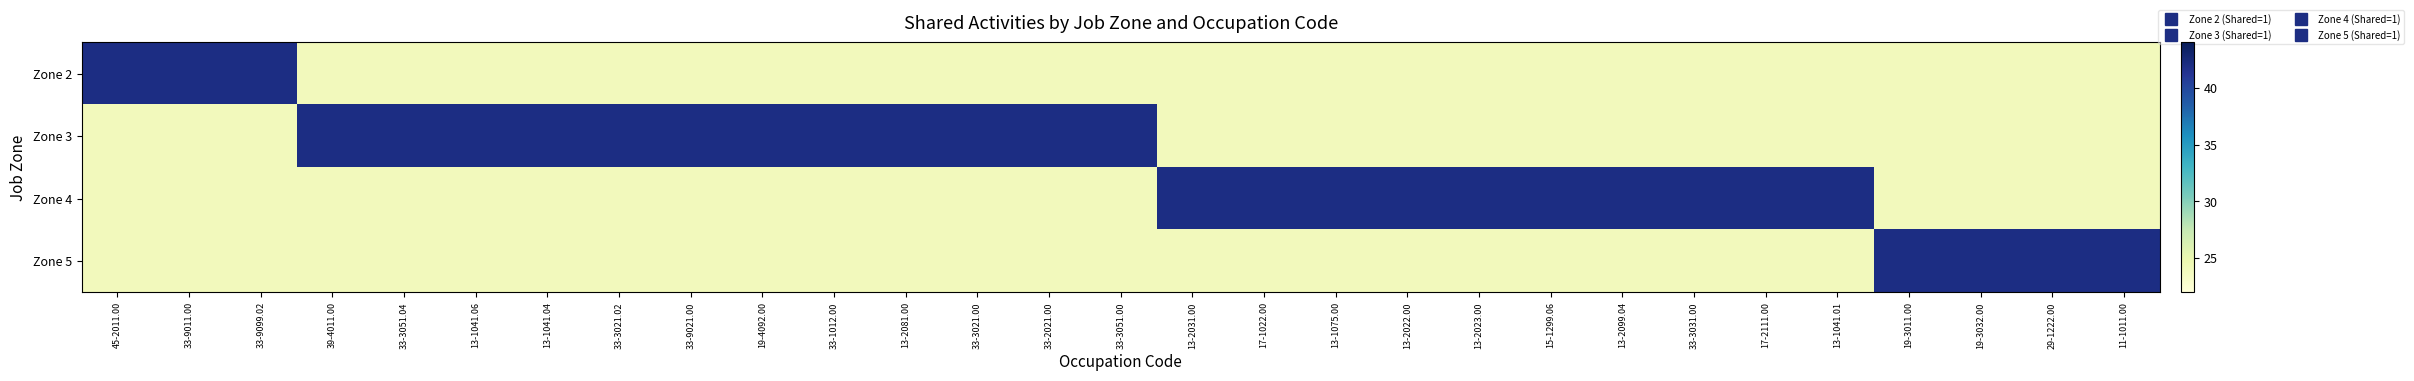

Reading left to right, what are all the values shown in this chart?

Zone 2: 45-2011.00=42	33-9011.00=42	33-9099.02=42	39-4011.00=24	33-3051.04=24	13-1041.06=24	13-1041.04=24	33-3021.02=24	33-9021.00=24	19-4092.00=24	33-1012.00=24	13-2081.00=24	33-3021.00=24	33-2021.00=24	33-3051.00=24	13-2031.00=24	17-1022.00=24	13-1075.00=24	13-2022.00=24	13-2023.00=24	15-1299.06=24	13-2099.04=24	33-3031.00=24	17-2111.00=24	13-1041.01=24	19-3011.00=24	19-3032.00=24	29-1222.00=24	11-1011.00=24
Zone 3: 45-2011.00=24	33-9011.00=24	33-9099.02=24	39-4011.00=42	33-3051.04=42	13-1041.06=42	13-1041.04=42	33-3021.02=42	33-9021.00=42	19-4092.00=42	33-1012.00=42	13-2081.00=42	33-3021.00=42	33-2021.00=42	33-3051.00=42	13-2031.00=24	17-1022.00=24	13-1075.00=24	13-2022.00=24	13-2023.00=24	15-1299.06=24	13-2099.04=24	33-3031.00=24	17-2111.00=24	13-1041.01=24	19-3011.00=24	19-3032.00=24	29-1222.00=24	11-1011.00=24
Zone 4: 45-2011.00=24	33-9011.00=24	33-9099.02=24	39-4011.00=24	33-3051.04=24	13-1041.06=24	13-1041.04=24	33-3021.02=24	33-9021.00=24	19-4092.00=24	33-1012.00=24	13-2081.00=24	33-3021.00=24	33-2021.00=24	33-3051.00=24	13-2031.00=42	17-1022.00=42	13-1075.00=42	13-2022.00=42	13-2023.00=42	15-1299.06=42	13-2099.04=42	33-3031.00=42	17-2111.00=42	13-1041.01=42	19-3011.00=24	19-3032.00=24	29-1222.00=24	11-1011.00=24
Zone 5: 45-2011.00=24	33-9011.00=24	33-9099.02=24	39-4011.00=24	33-3051.04=24	13-1041.06=24	13-1041.04=24	33-3021.02=24	33-9021.00=24	19-4092.00=24	33-1012.00=24	13-2081.00=24	33-3021.00=24	33-2021.00=24	33-3051.00=24	13-2031.00=24	17-1022.00=24	13-1075.00=24	13-2022.00=24	13-2023.00=24	15-1299.06=24	13-2099.04=24	33-3031.00=24	17-2111.00=24	13-1041.01=24	19-3011.00=42	19-3032.00=42	29-1222.00=42	11-1011.00=42